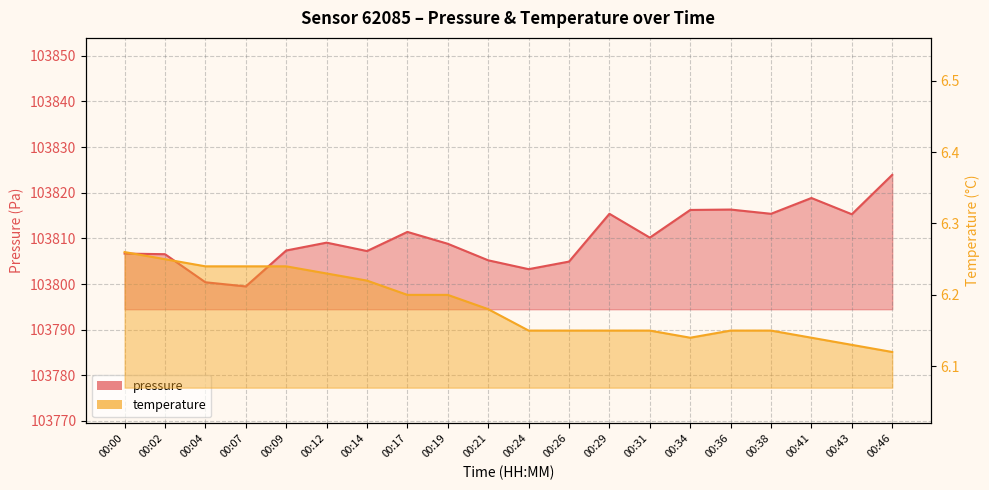

Rank the series by their average value, from highest to lowest.

pressure, temperature